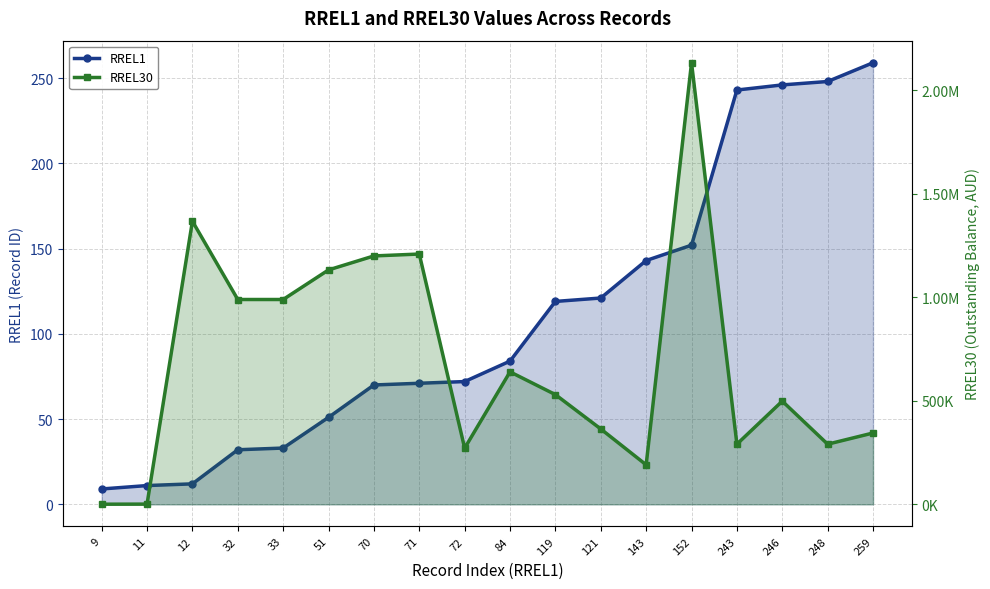

True or false: RREL1 and RREL30 cross at least once.

False